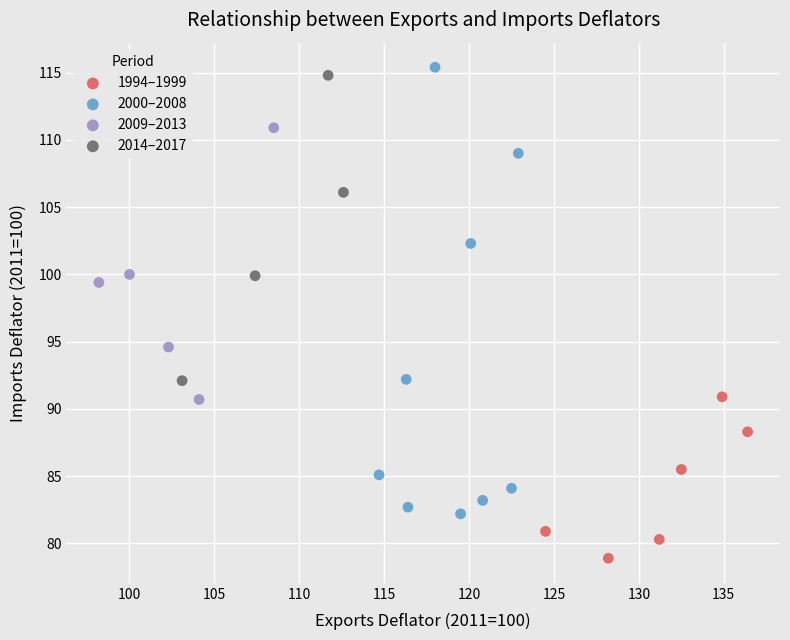

Which series reaches the minimum Y coordinate?

1994–1999